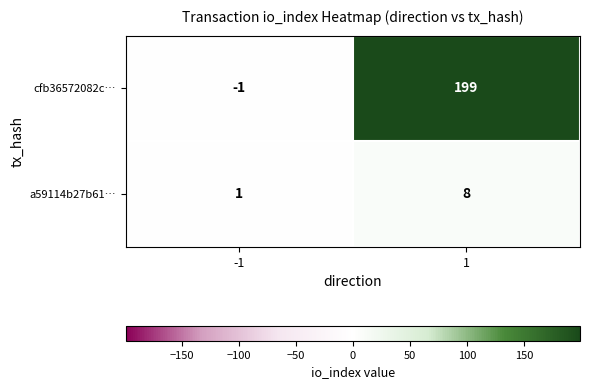

Which label corresponds to the largest value in the chart?

1